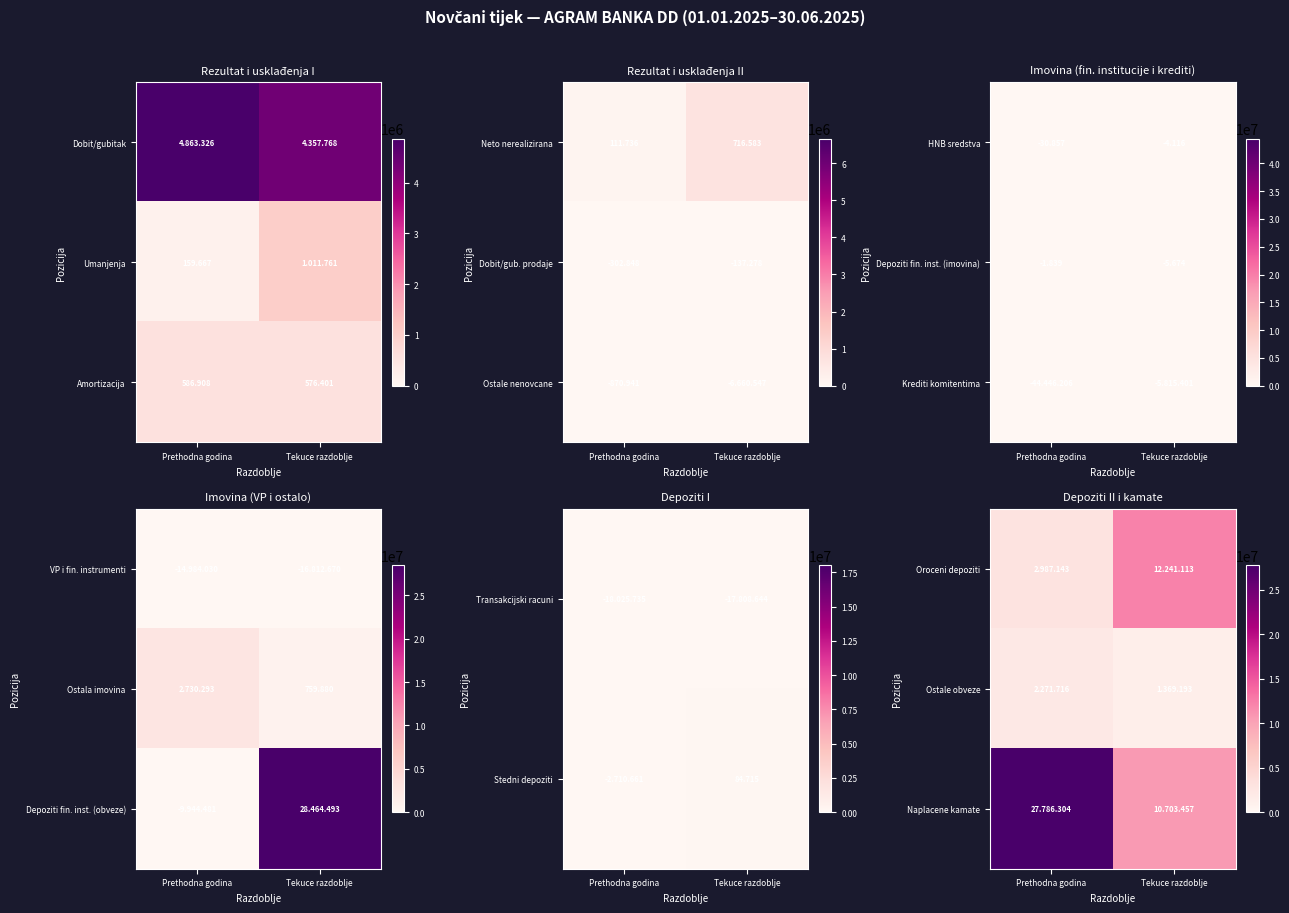

How many data points in Ostale obveze are less than 2271716?

1